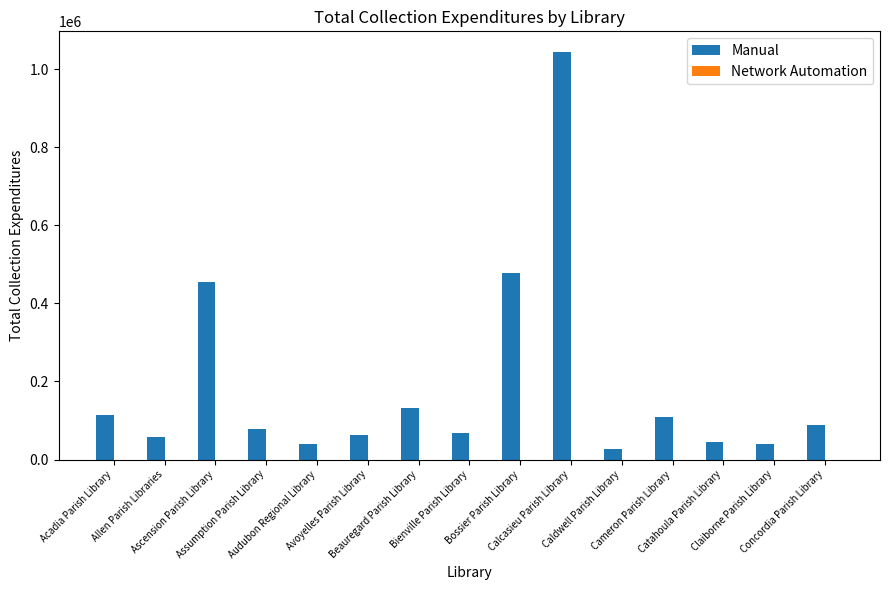

What position from the left is Catahoula Parish Library?

13